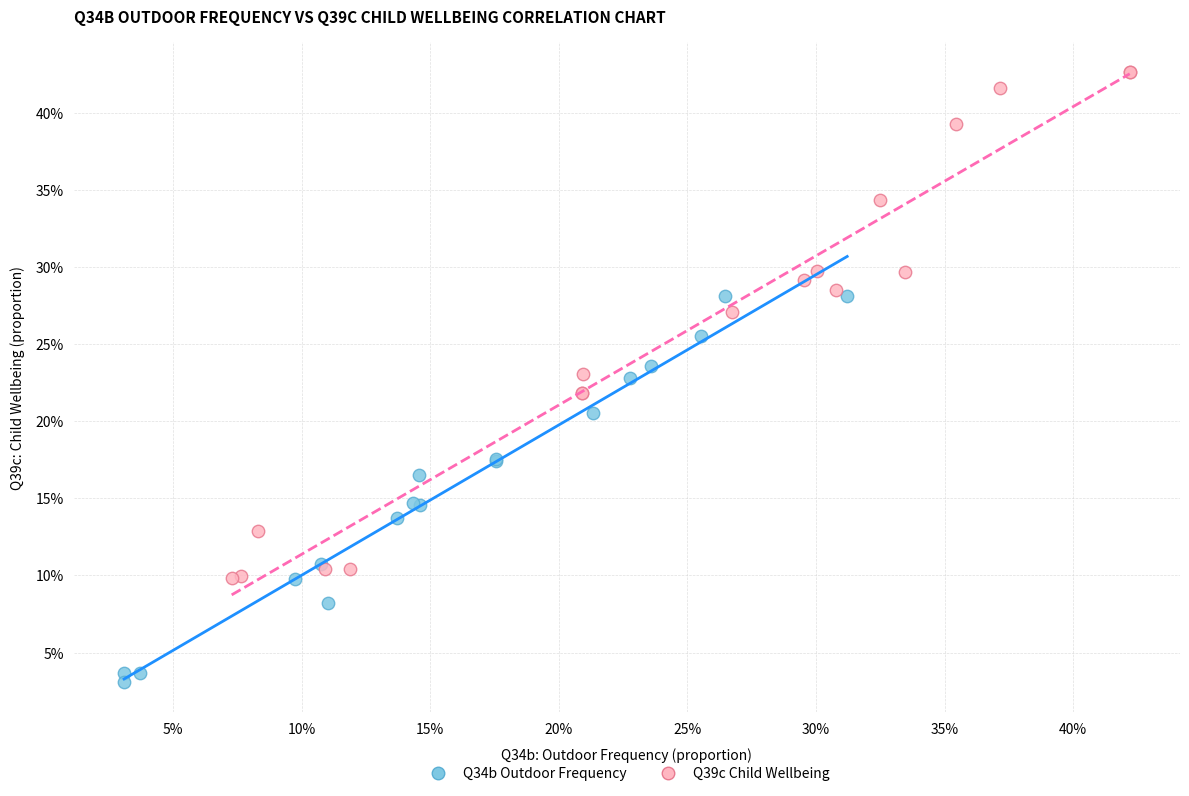

Which series has the largest Y range (max minus min)?

Q39c Child Wellbeing